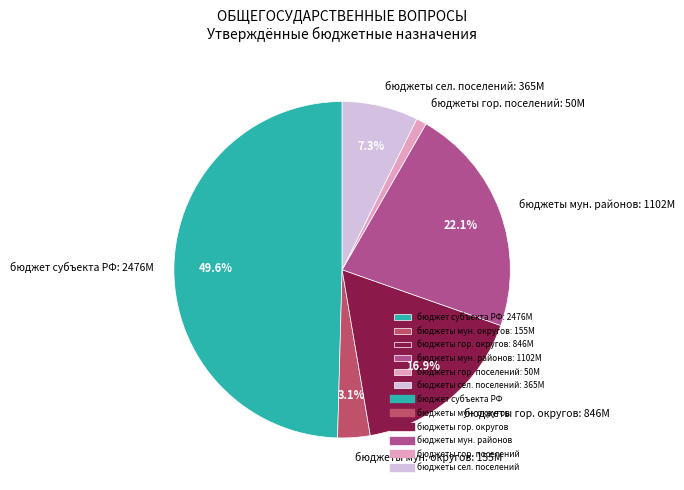

Does бюджеты сел. поселений: 365M account for over 50% of the chart?

No